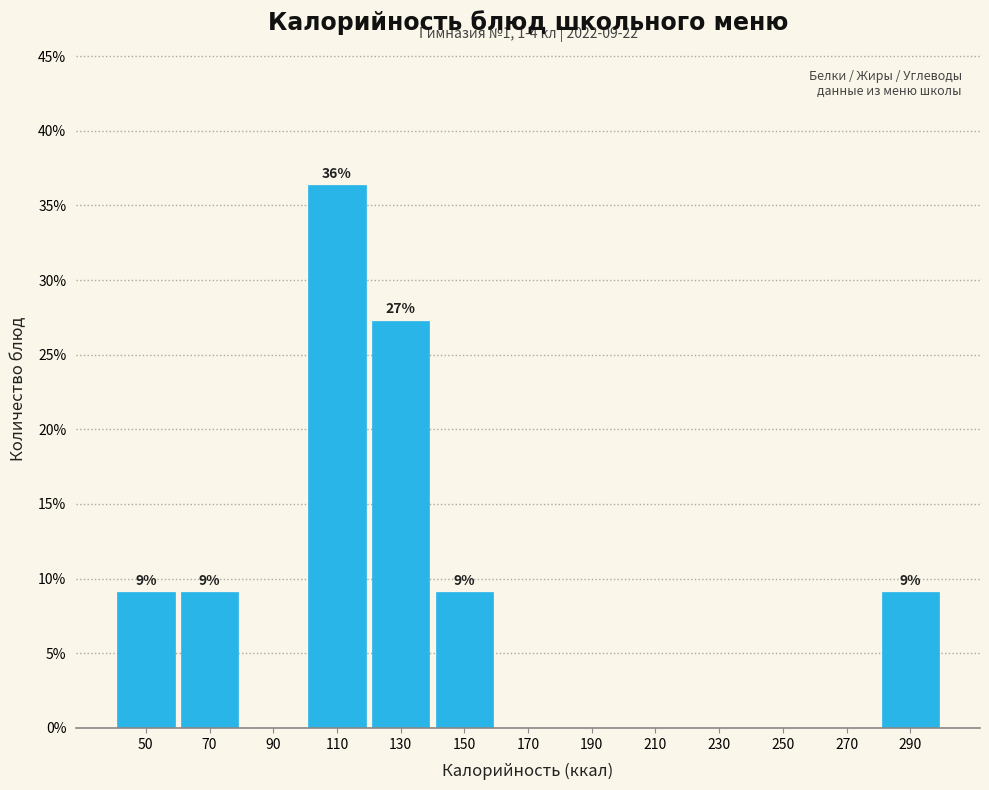

Over which range of the x-axis is the bar tallest?

100 to 120